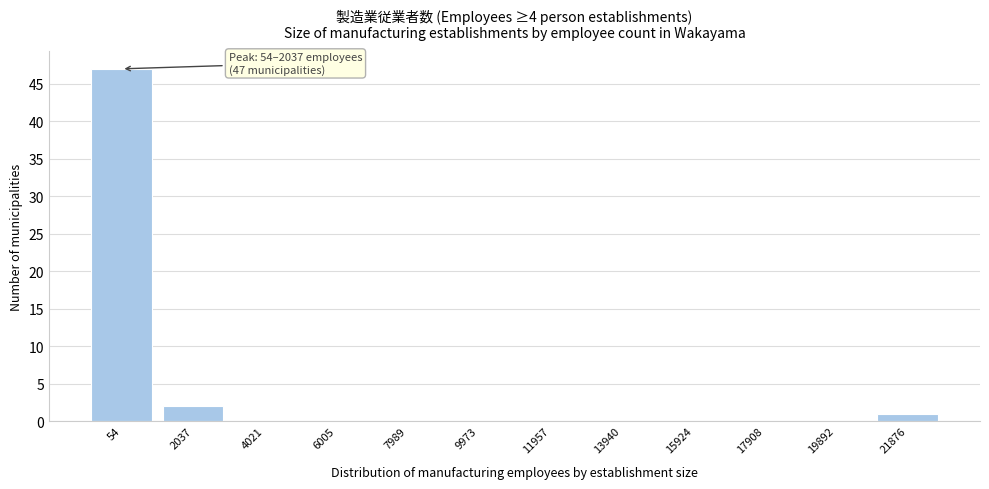

Reading right to left, transcribe all the data shown in this chart.

21876=1	19892=0	17908=0	15924=0	13940=0	11957=0	9973=0	7989=0	6005=0	4021=0	2037=2	54=47